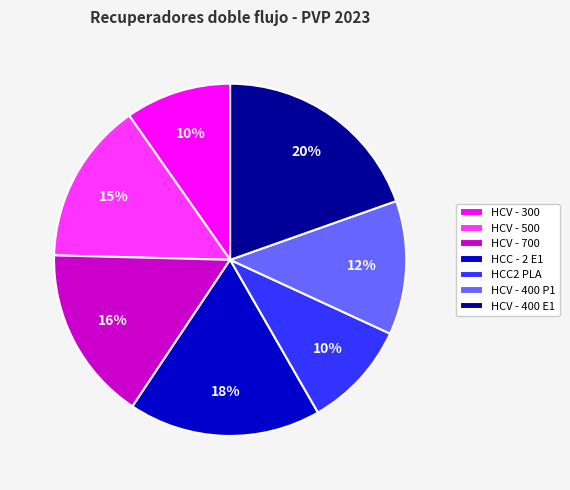

Is the sum of HCV - 400 P1 and HCC2 PLA greater than half?

No